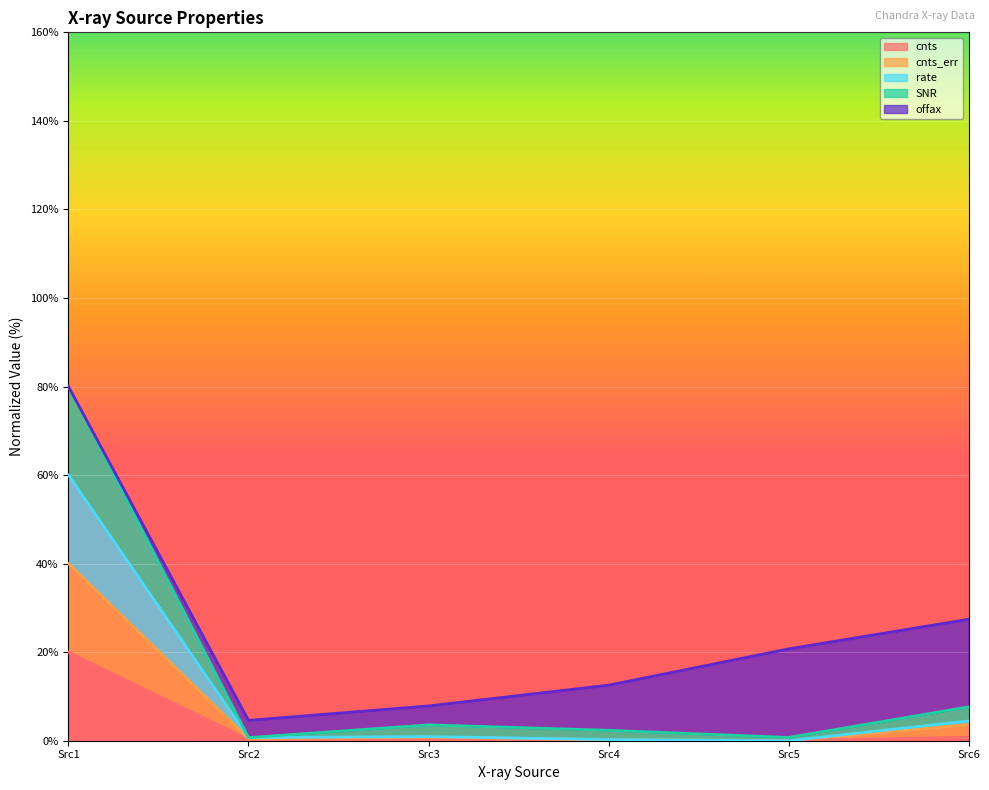

At how many categories does at least one series exceed 74?

1